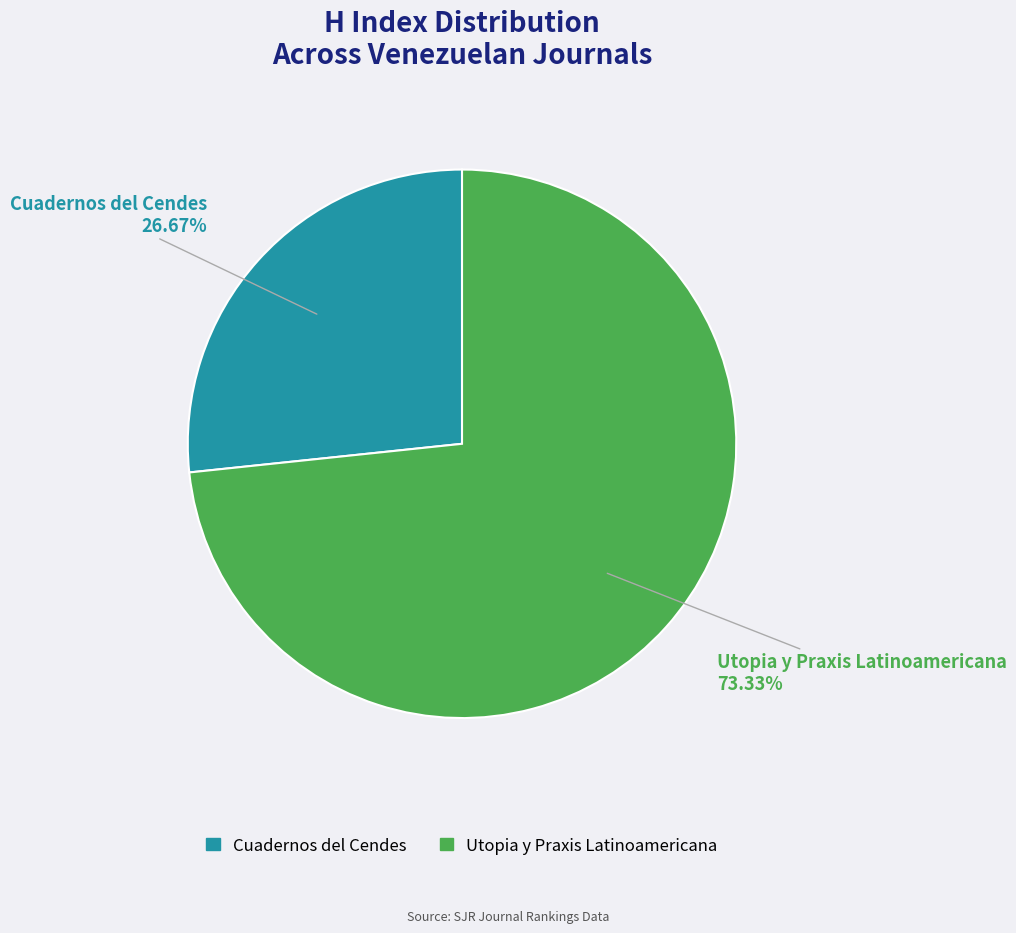

What is the ratio of the value at Cuadernos del Cendes to the value at Utopia y Praxis Latinoamericana?

0.4